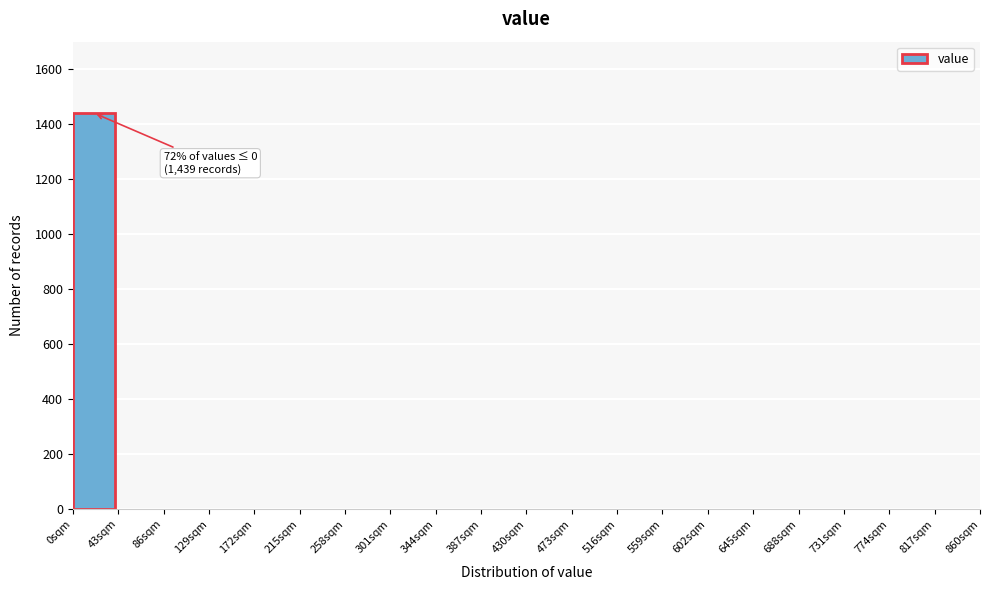

Over which range of the x-axis is the bar tallest?

0 to 43